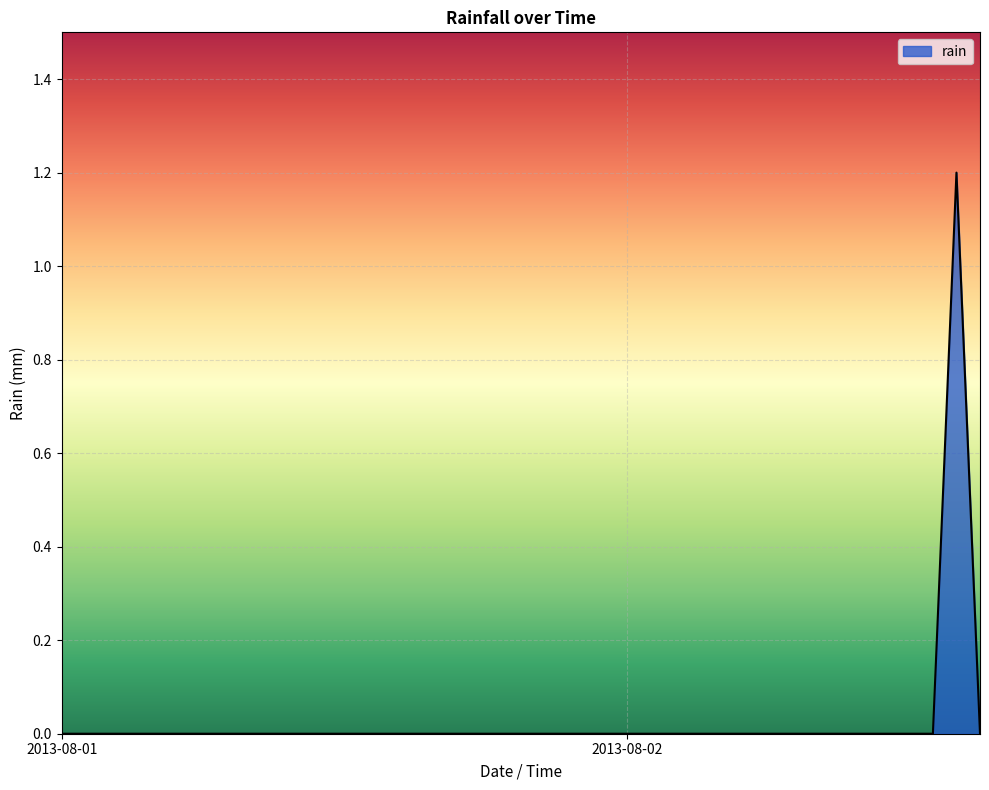

How many values are between 0 and 1?

39